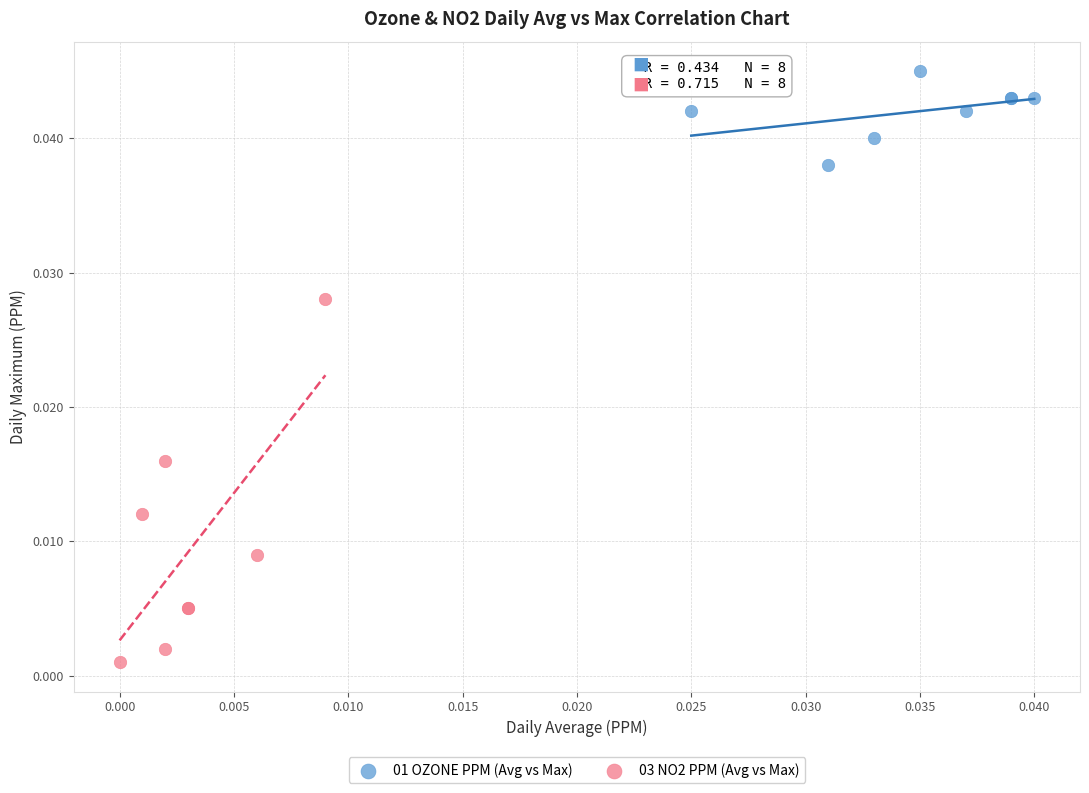

Which series contains the lowest Y value?

03 NO2 PPM (Avg vs Max)